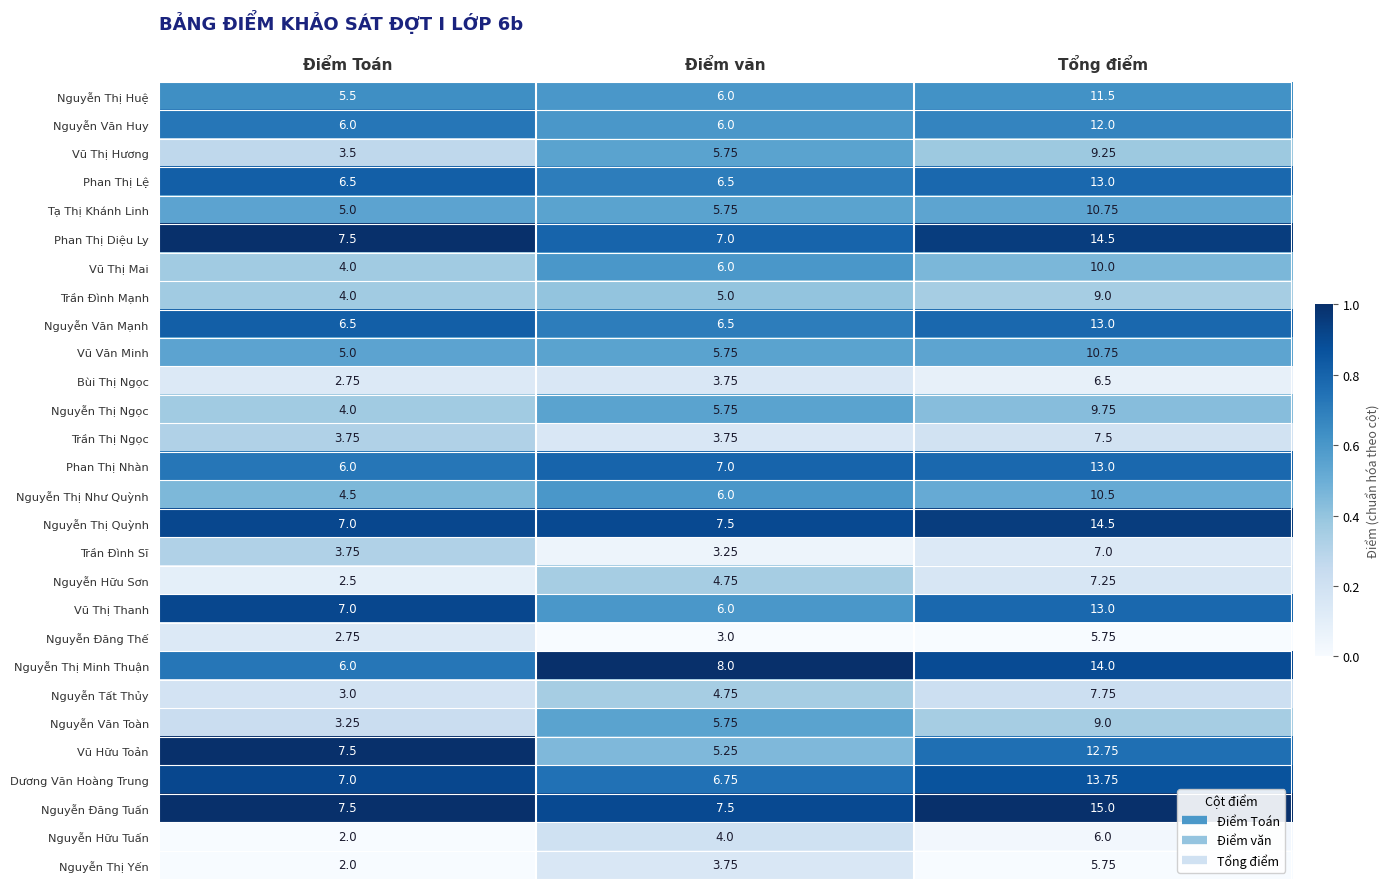

Which series has the largest total across all categories?

Nguyễn Đăng Tuấn